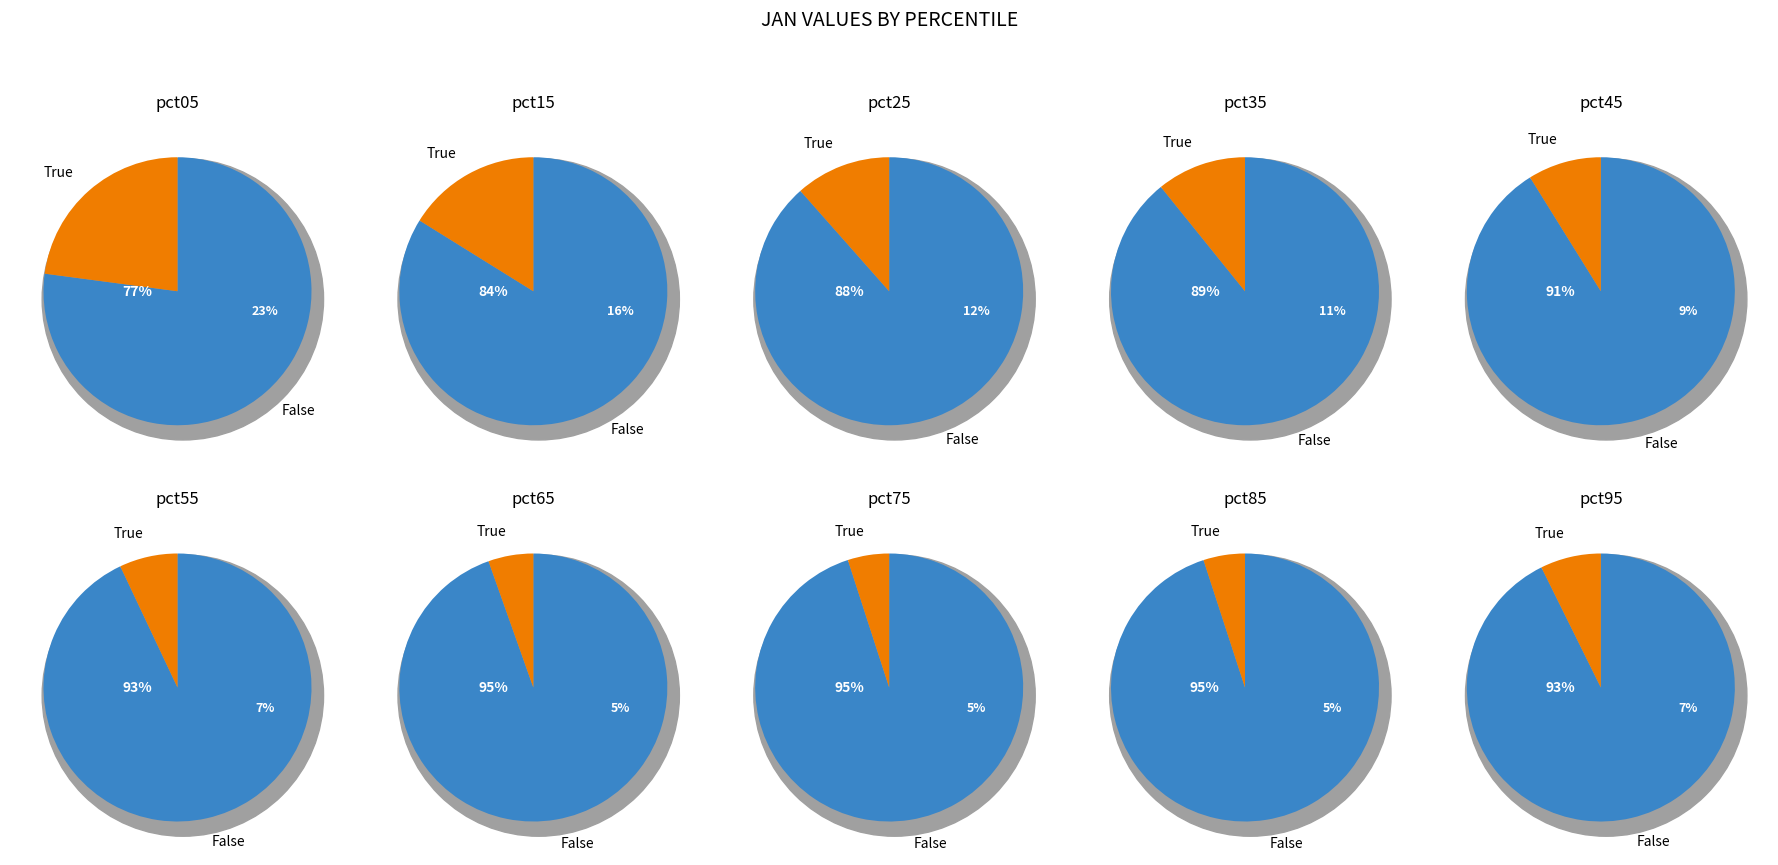

To the nearest percent, what is the difference between the pct35 and pct95 slice percentages?

3%